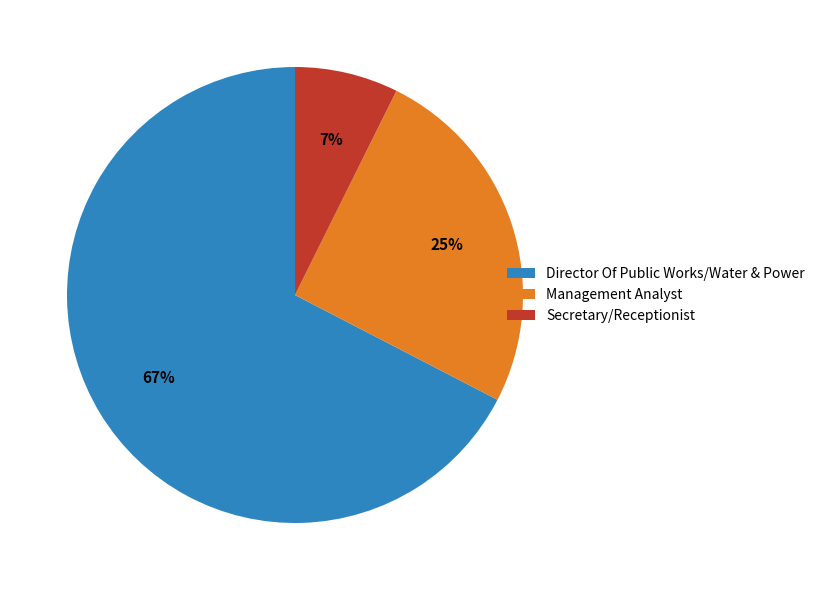

Does any single category account for the majority?

Yes